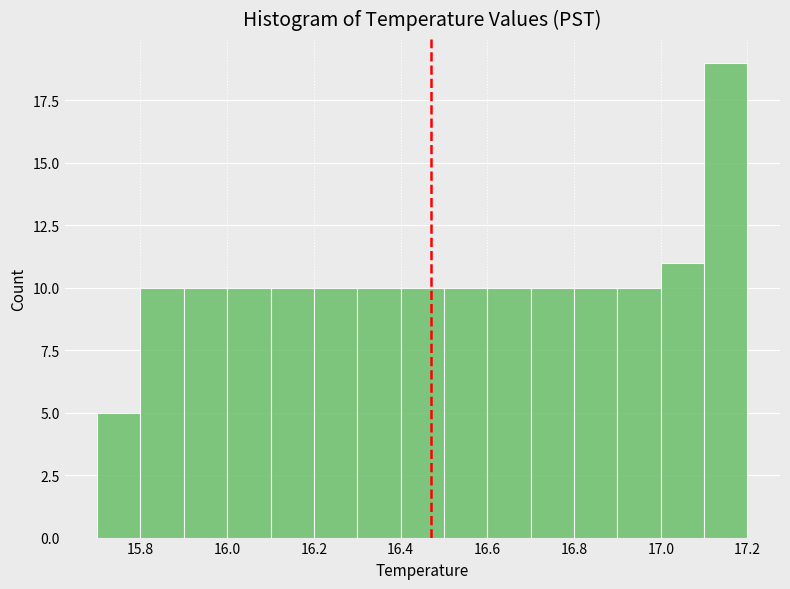

Reading left to right, list every bar in this chart as the range it spans on the x-axis followed by its height. The values are not printed on the chart, so give them approximately, as read against the axis.

15.7 to 15.8: 5
15.8 to 15.9: 10
15.9 to 16.0: 10
16.0 to 16.1: 10
16.1 to 16.2: 10
16.2 to 16.3: 10
16.3 to 16.4: 10
16.4 to 16.5: 10
16.5 to 16.6: 10
16.6 to 16.7: 10
16.7 to 16.8: 10
16.8 to 16.9: 10
16.9 to 17.0: 10
17.0 to 17.1: 11
17.1 to 17.2: 19